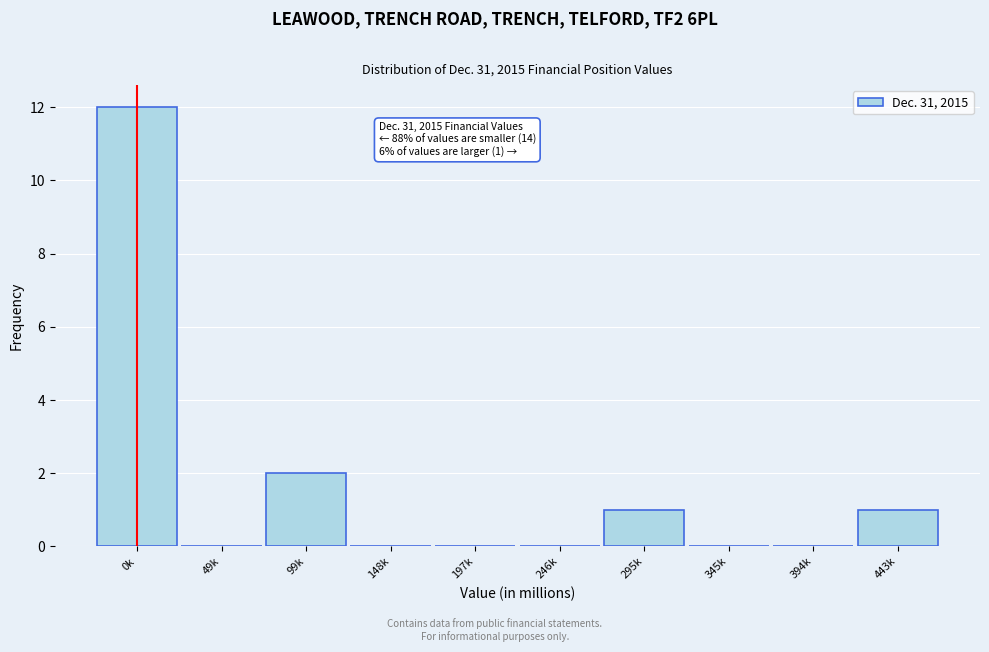

Reading left to right, transcribe all the data shown in this chart.

0k=12	49k=0	99k=2	148k=0	197k=0	246k=0	295k=1	345k=0	394k=0	443k=1